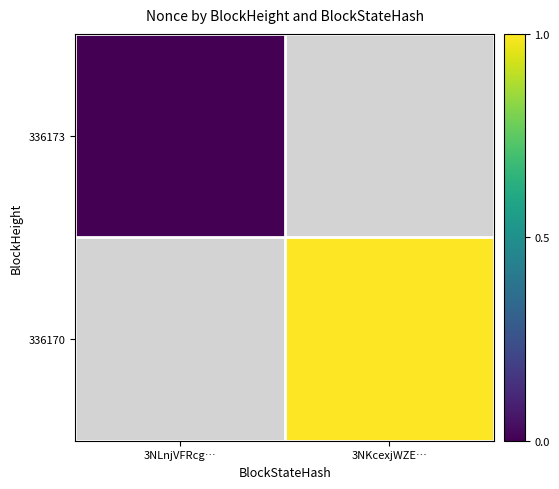

Which has a higher value, 3NLnjVFRcg… or 3NKcexjWZE…?

3NKcexjWZE…